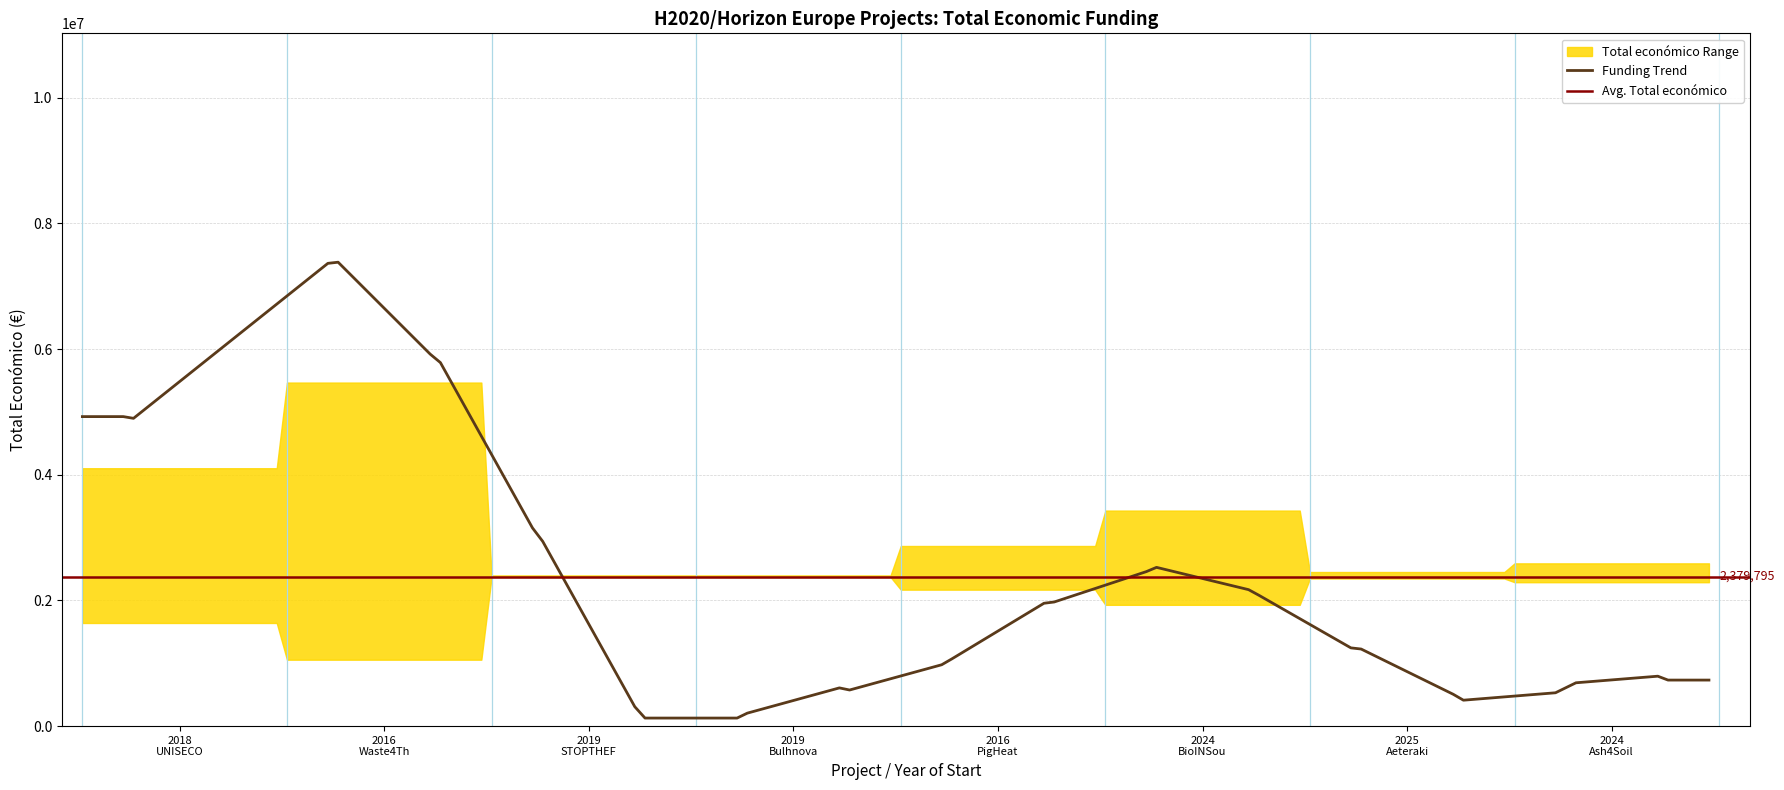

What is the change in value from STOPTHEFRAUDINOLIVEO to BioINSouth?

+2949195